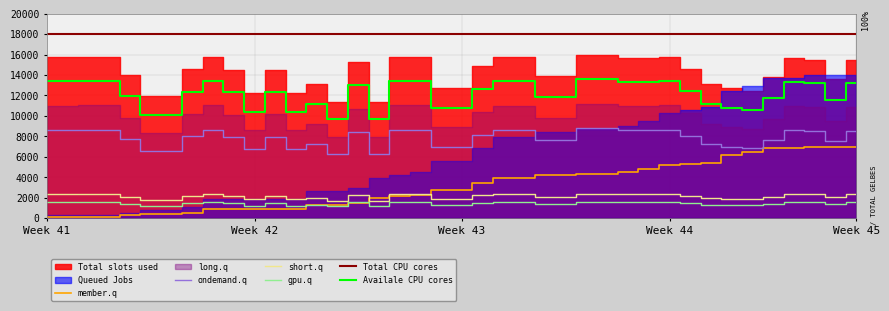

What is the difference between the second highest and minimum values in the short.q series?

695.6